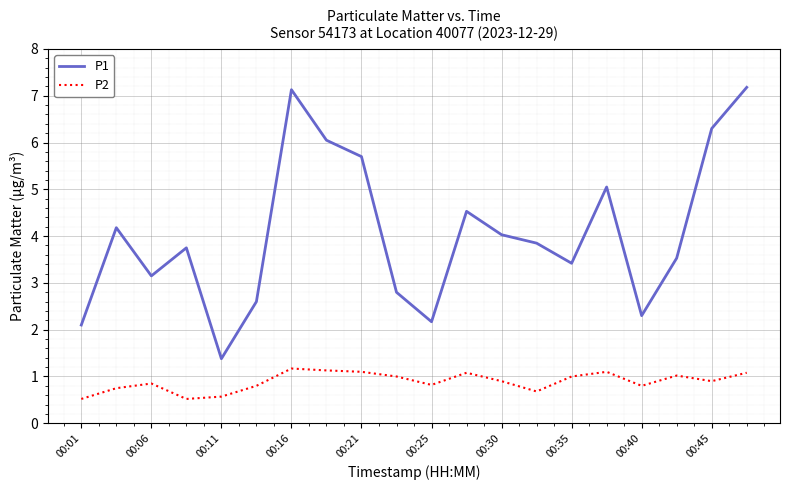

What is the minimum value for P2?

0.5